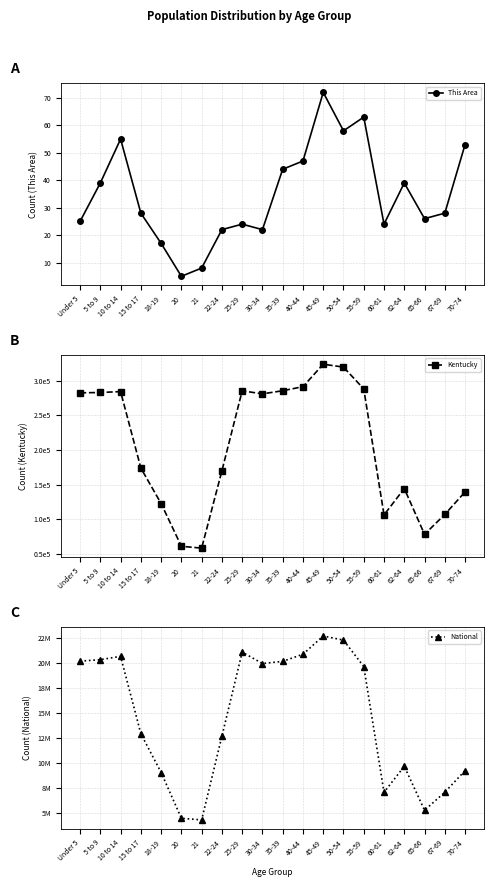

What is the difference between the highest and lowest values at 10 to 14?

20677139